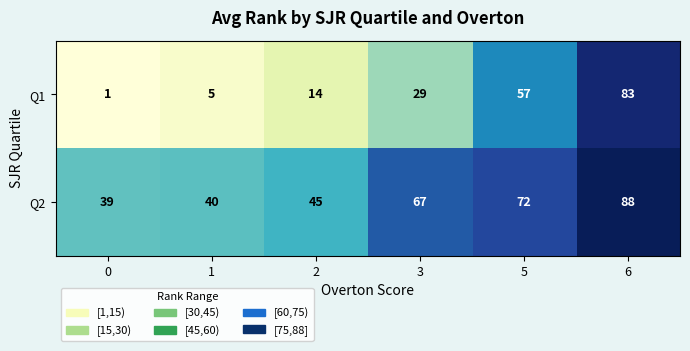

List the series in order of their overall mean, highest first.

Q2, Q1